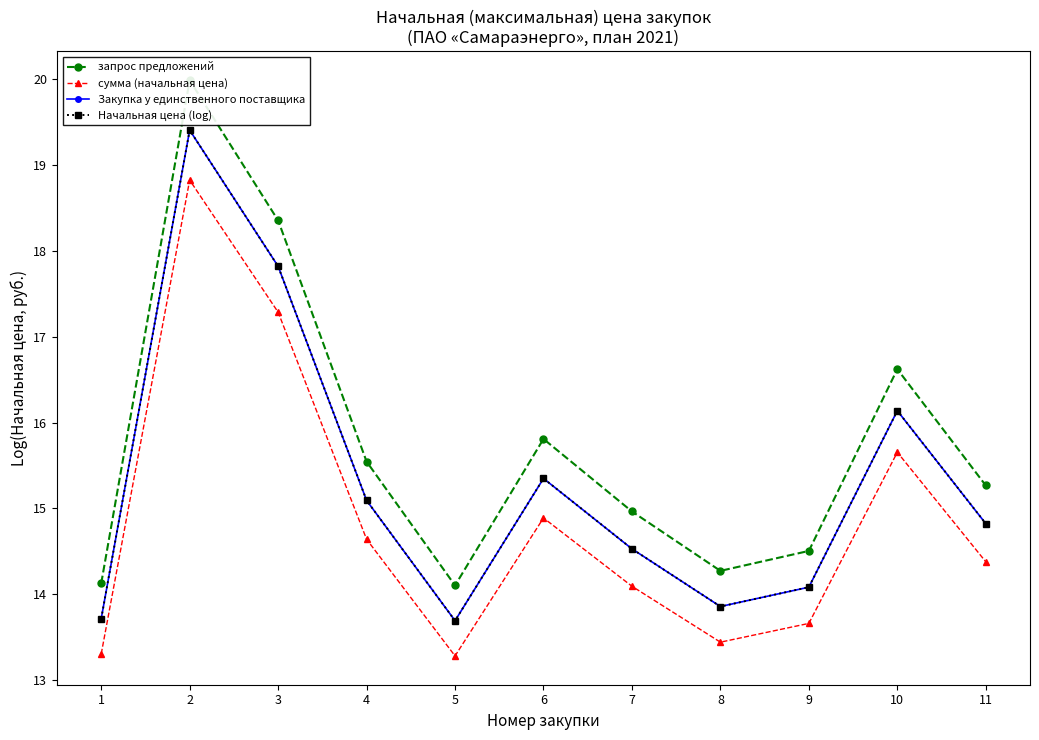

Where is сумма (начальная цена) nearest to the value 16?

10